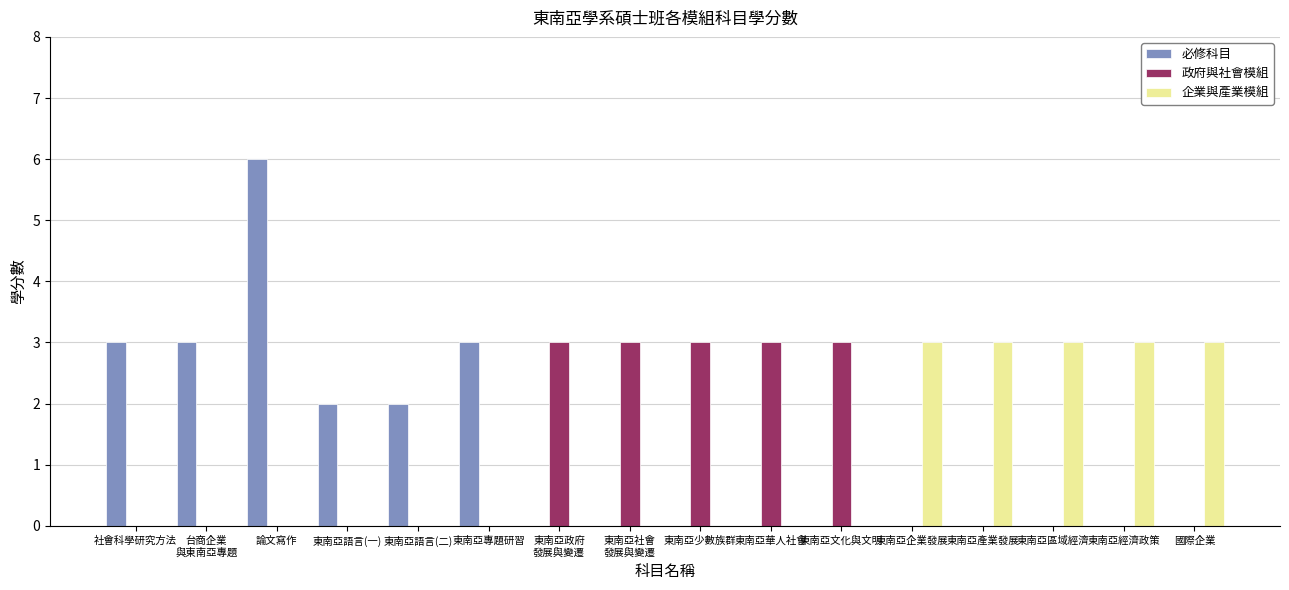

What is the total value across all series at 東南亞企業發展?

3